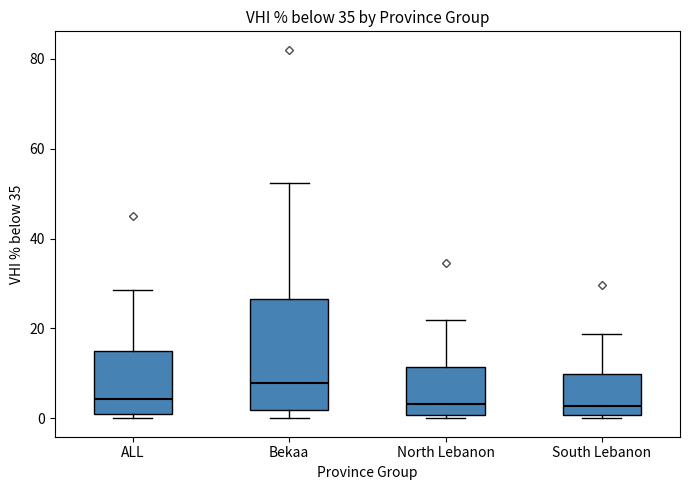

Where is the lower edge of the box for ALL on the y-axis? The values are not printed on the chart, so give them approximately, as read against the axis.

0